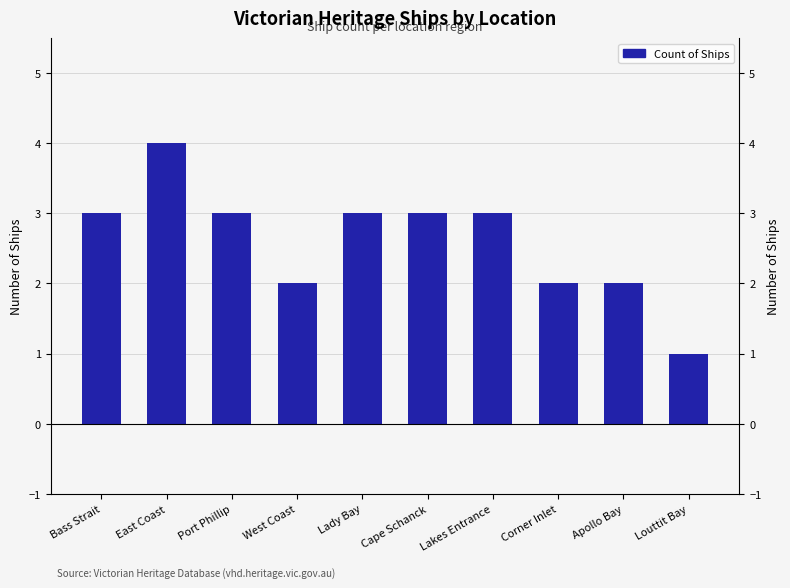

At which category does the chart reach its peak across all series?

East Coast